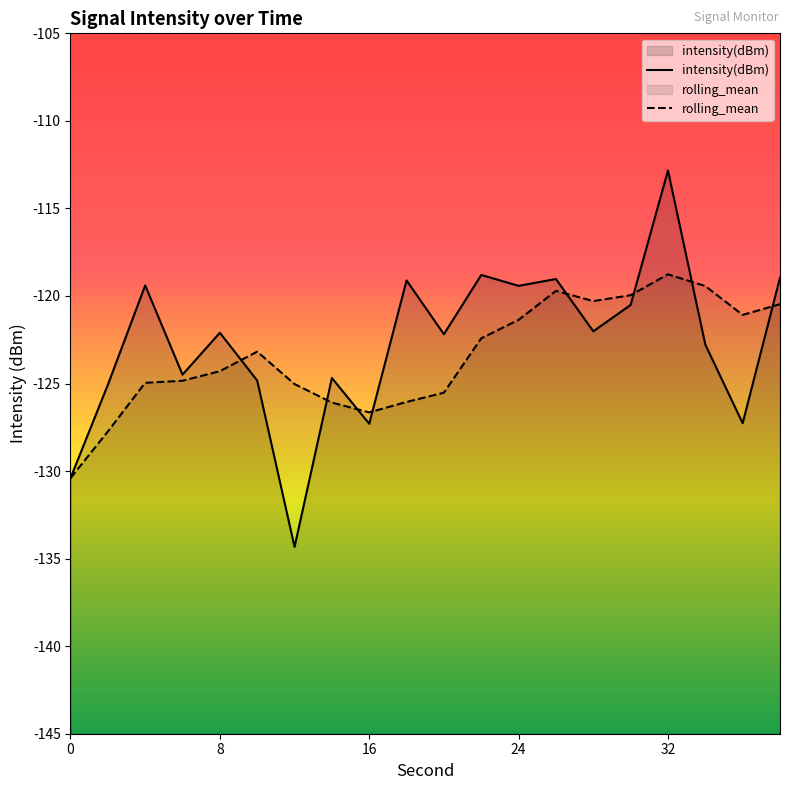

At which label does intensity(dBm) reach its peak?

32